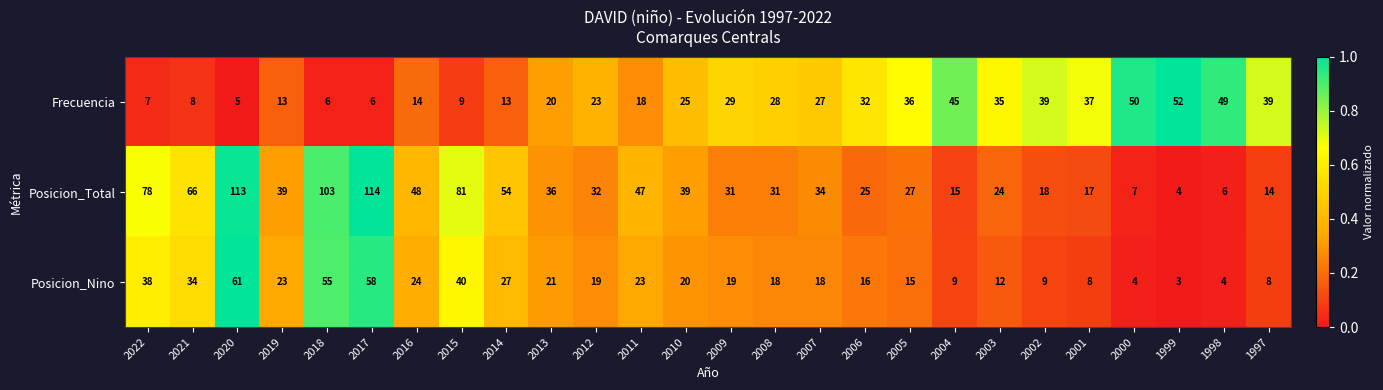

Rank the series by their maximum value, from lowest to highest.

Frecuencia, Posicion_Nino, Posicion_Total